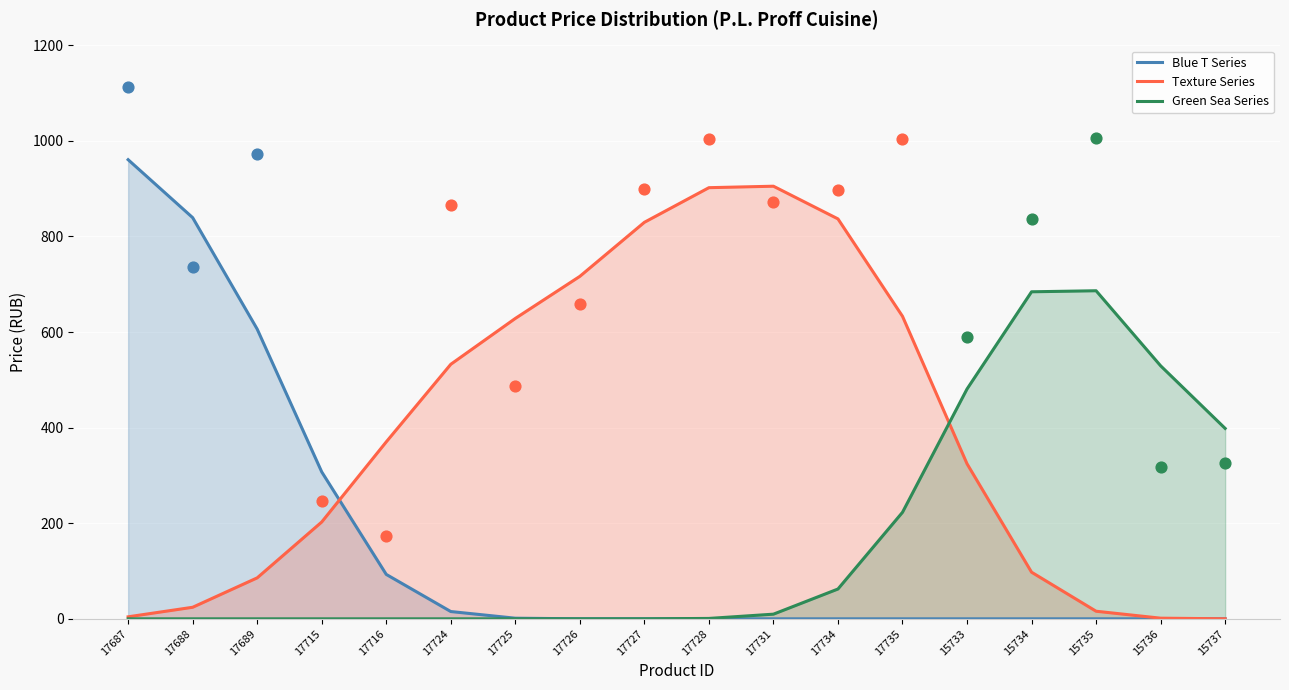

Which series reaches the minimum Y coordinate?

Blue T Series